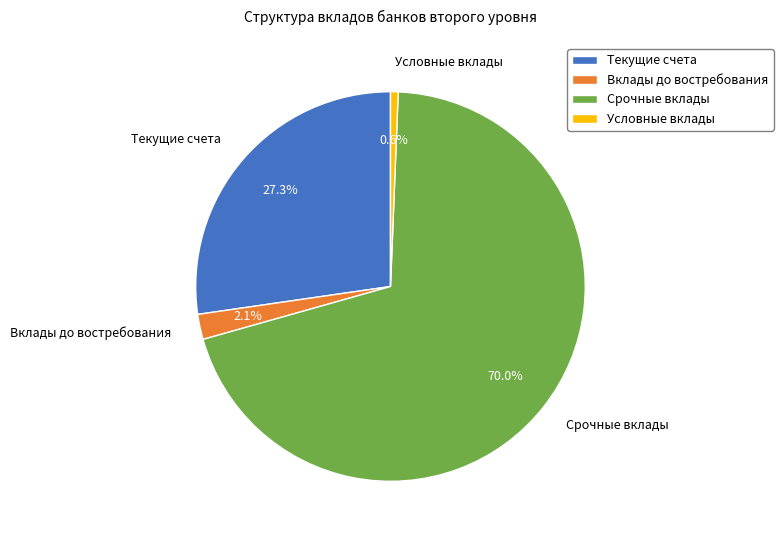

How many segments does this pie chart have?

4